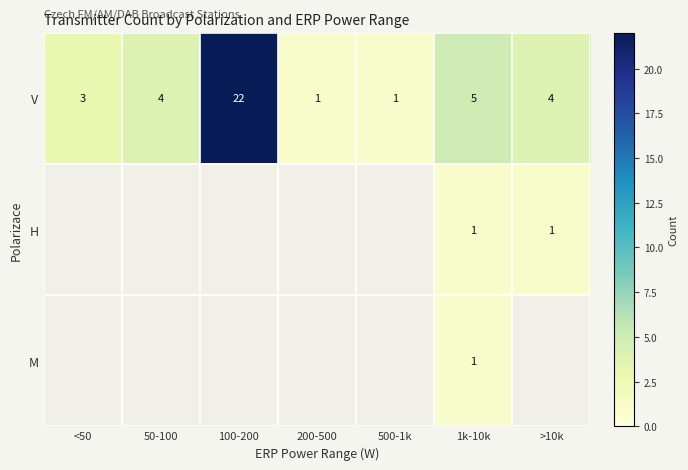

At which category is the sum across all series the highest?

1k-10k